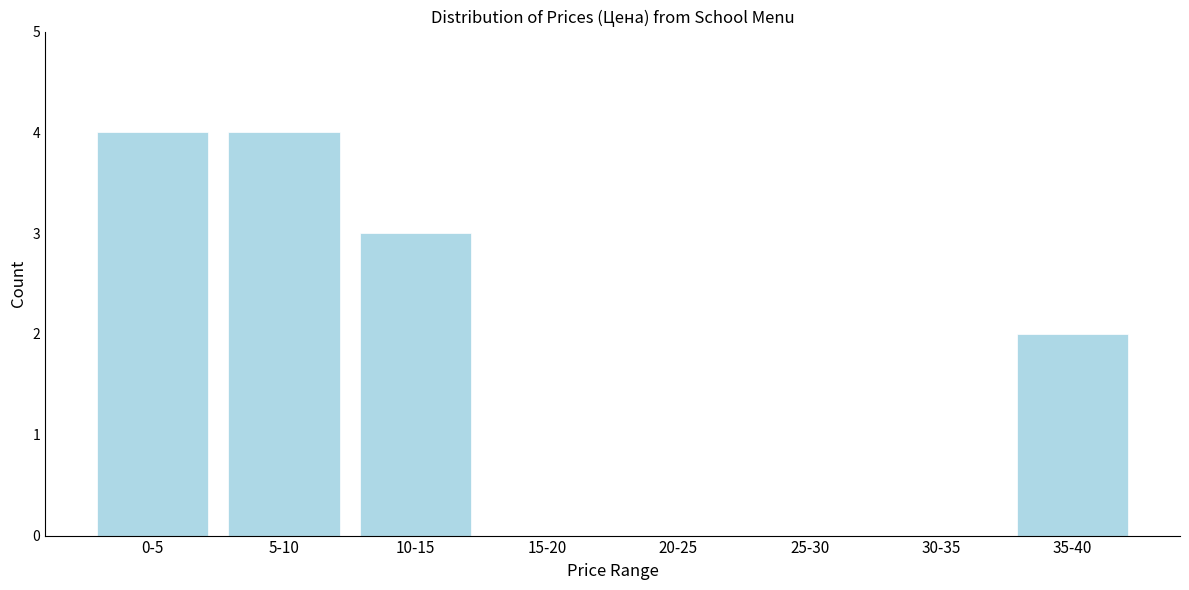

Reading left to right, list all the values displayed in this chart.

0-5=4	5-10=4	10-15=3	15-20=0	20-25=0	25-30=0	30-35=0	35-40=2